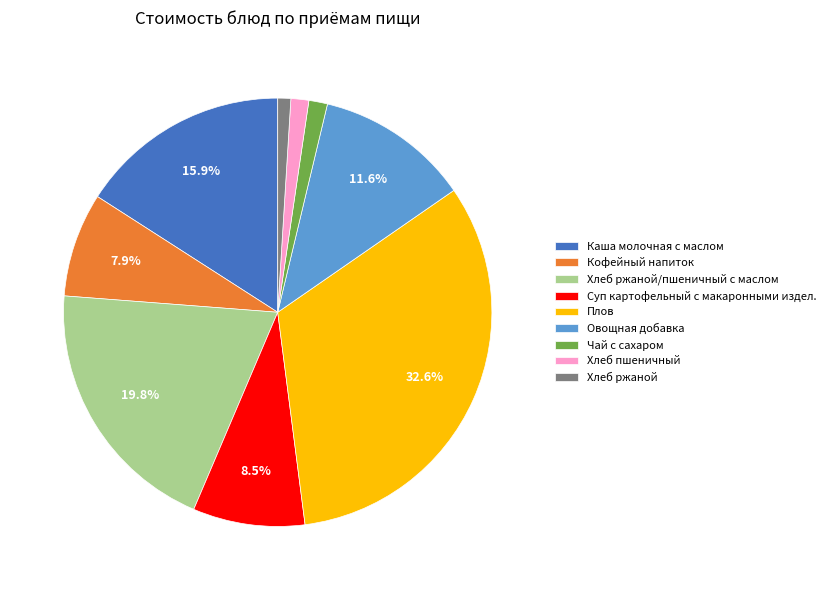

Combined, do Плов and Хлеб пшеничный account for over 50%?

No